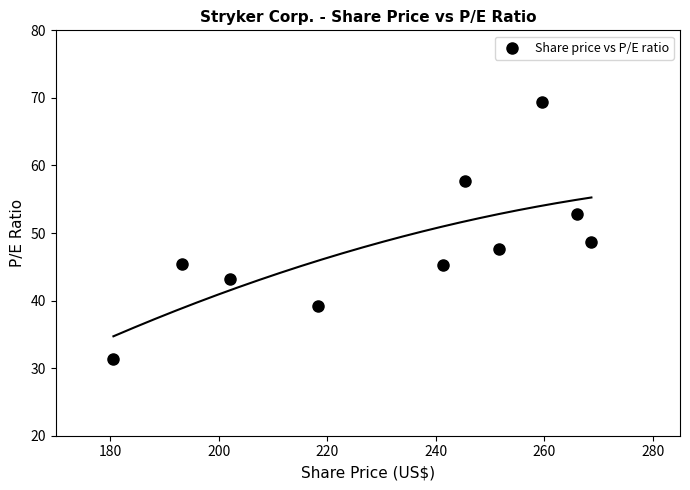

What is the range of X values (max minus min)?

88.1